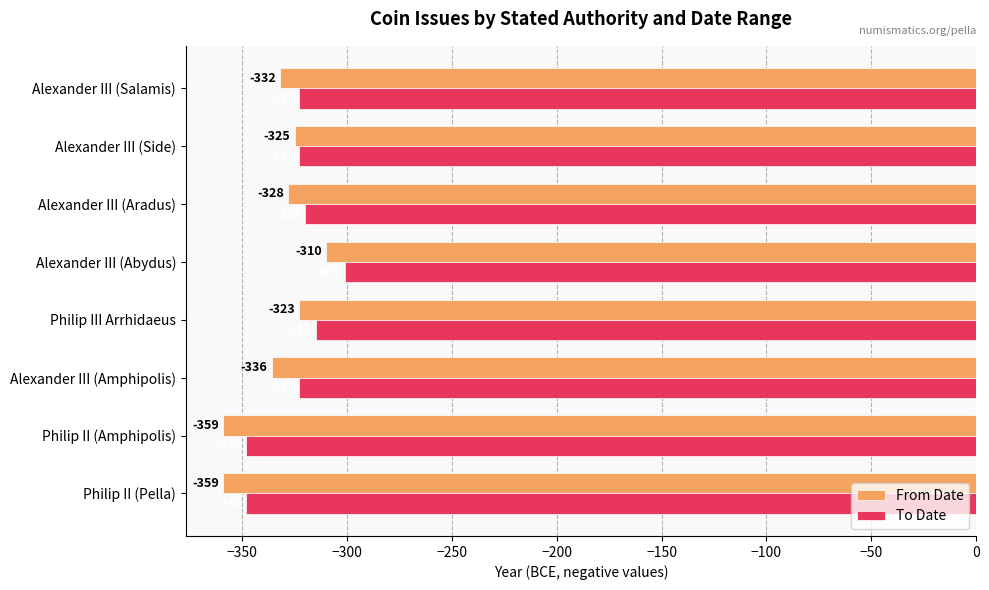

What is the approximate value of From Date at Alexander III (Salamis)?

-332